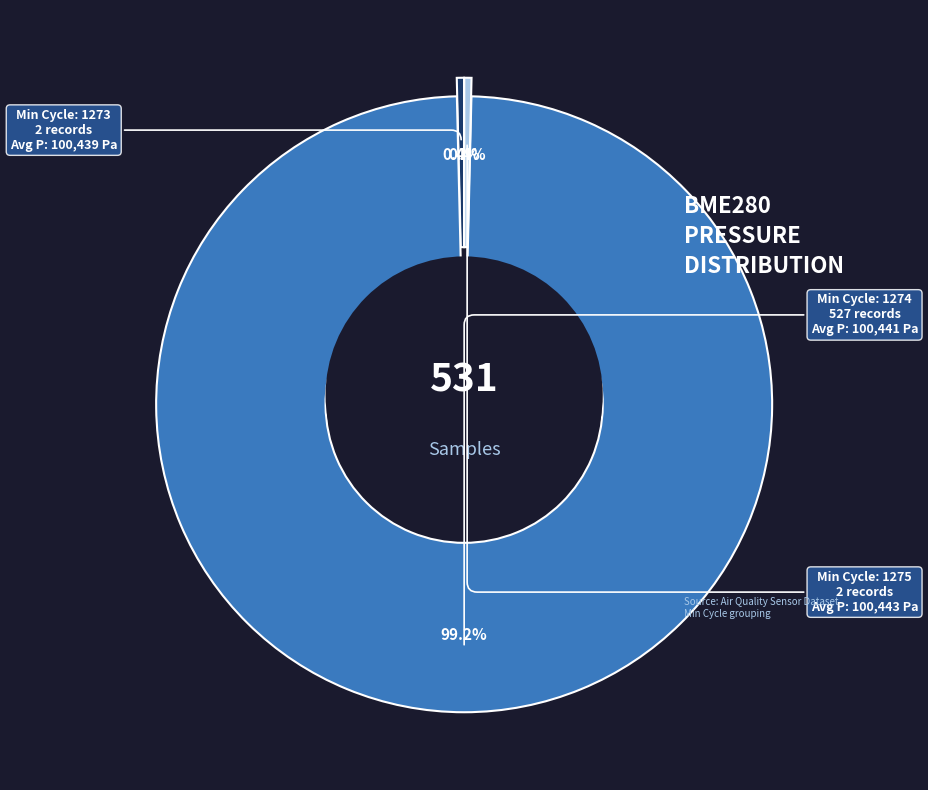

Between 1275 and 1273, which is larger?

1275